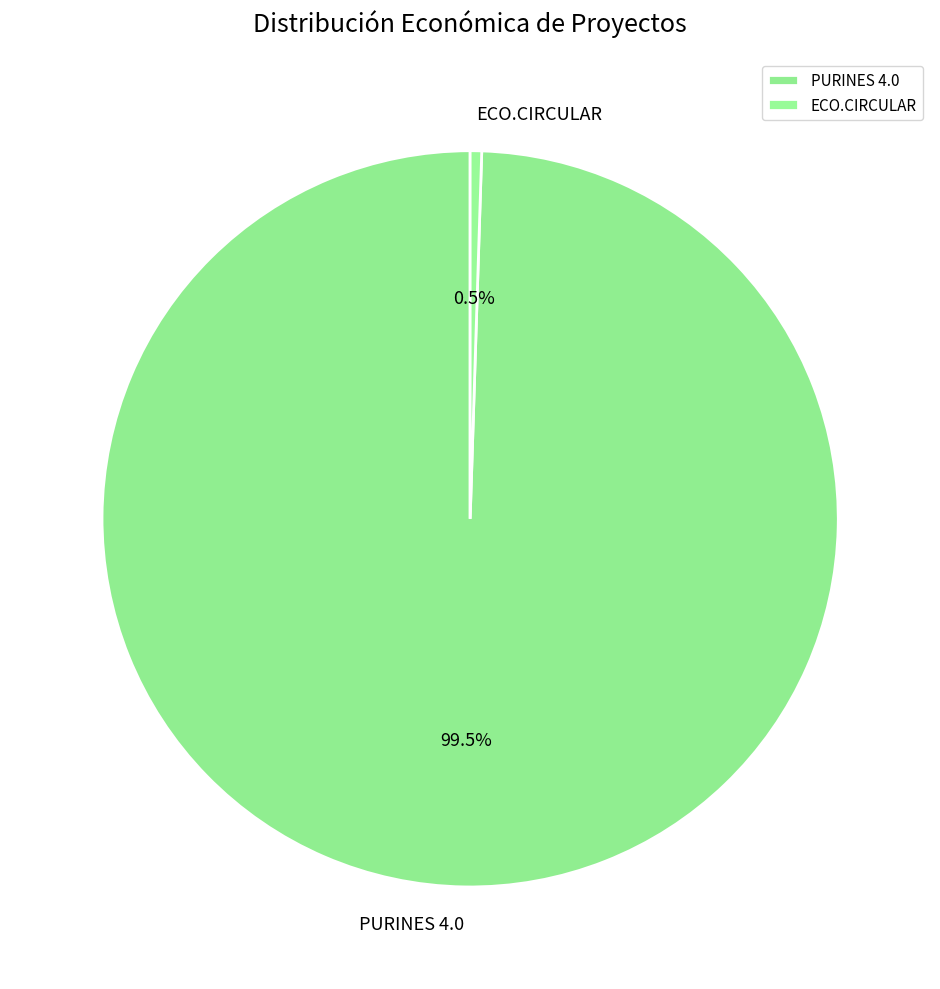

Between PURINES 4.0 and ECO.CIRCULAR, which is larger?

PURINES 4.0